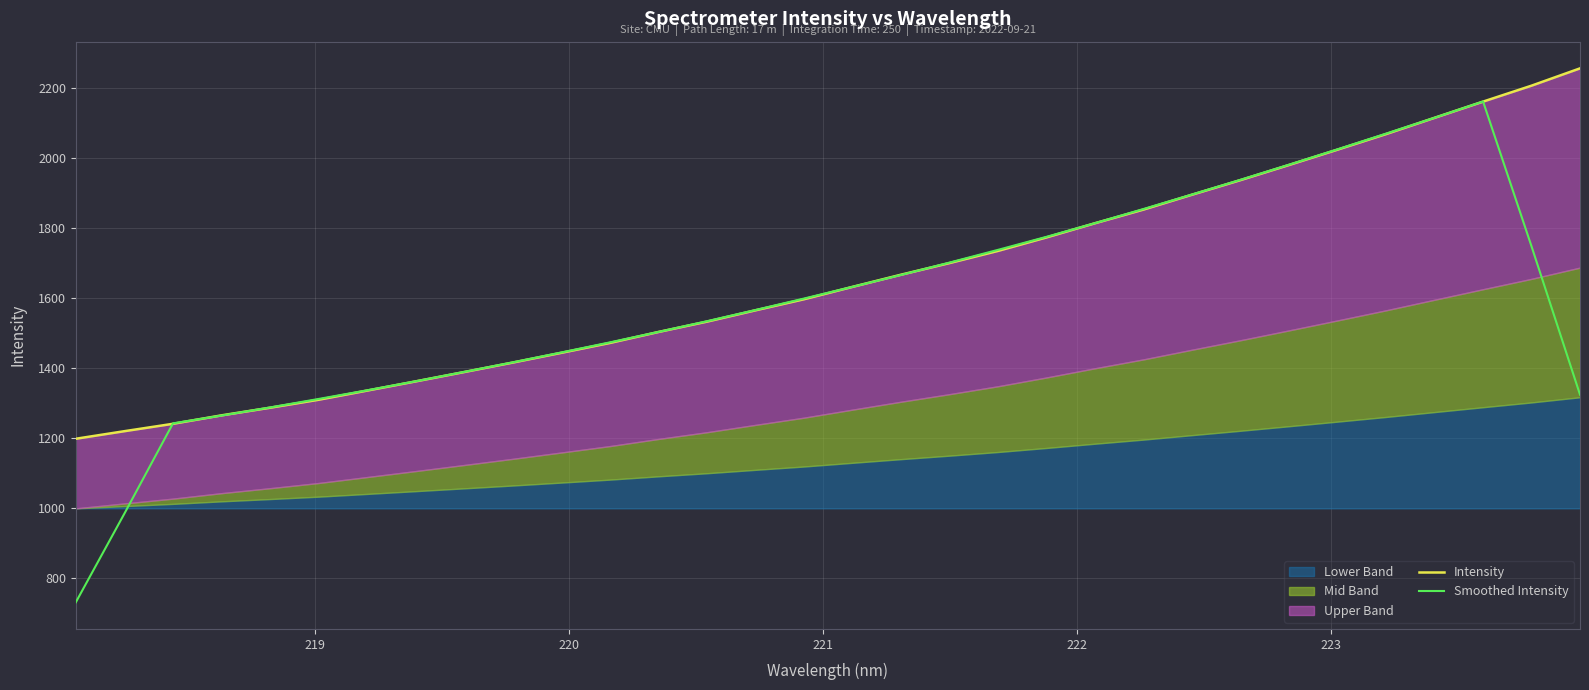

How many data points in Intensity are less than 1632?

16